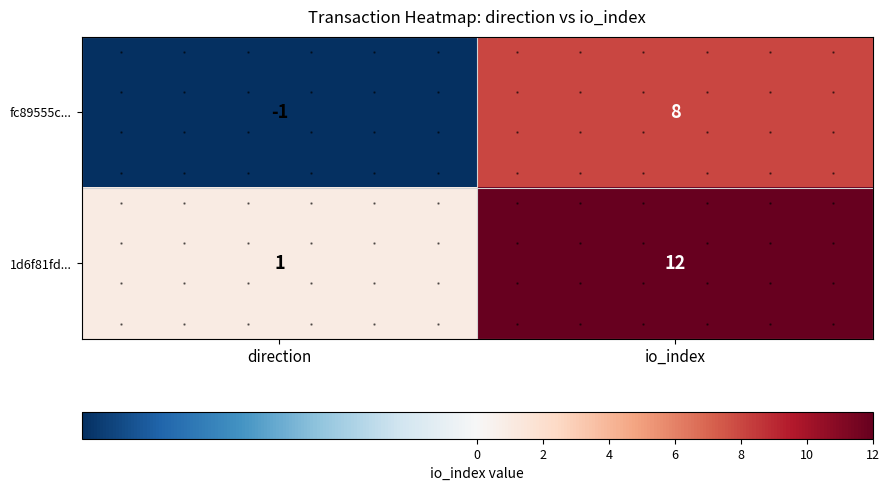

What is the spread (max minus min) of values at io_index?

4